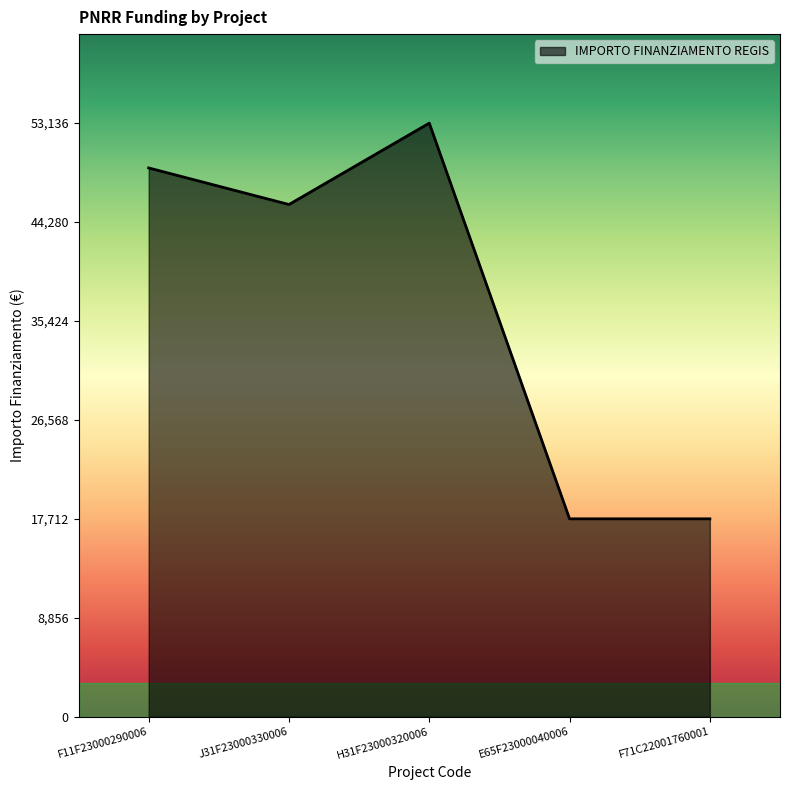

How many interior local peaks (higher than both neighbors) does the data have?

1